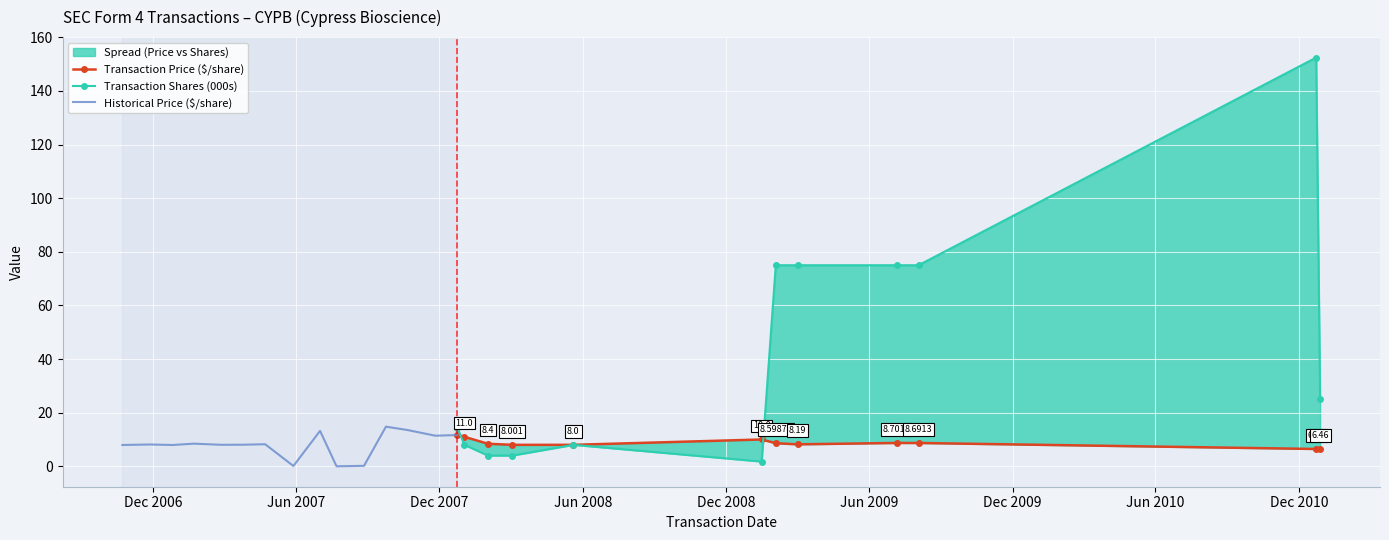

Is it true that Transaction Shares (000s) equals 7.0 at 2008-02-01?

False